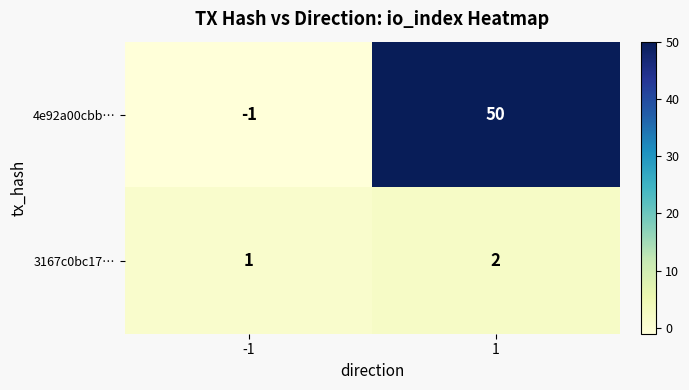

Is the value of 4e92a00cbb… at 1 greater than the value of 3167c0bc17… at -1?

Yes